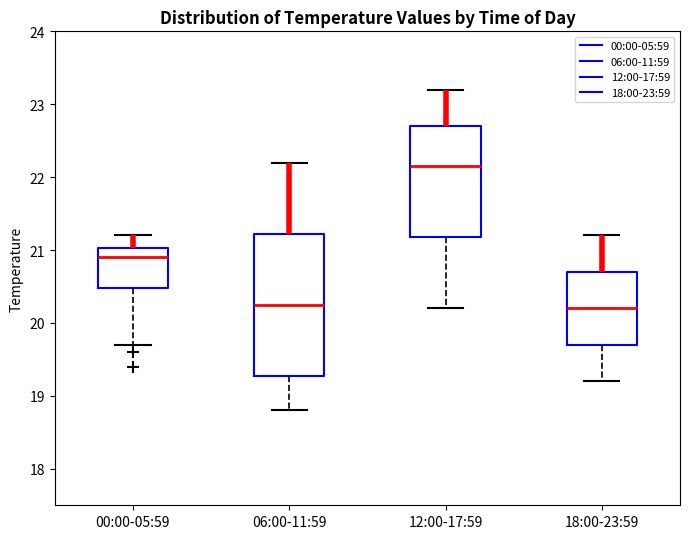

Which box is the tallest, from its lower edge to its upper edge?

06:00-11:59